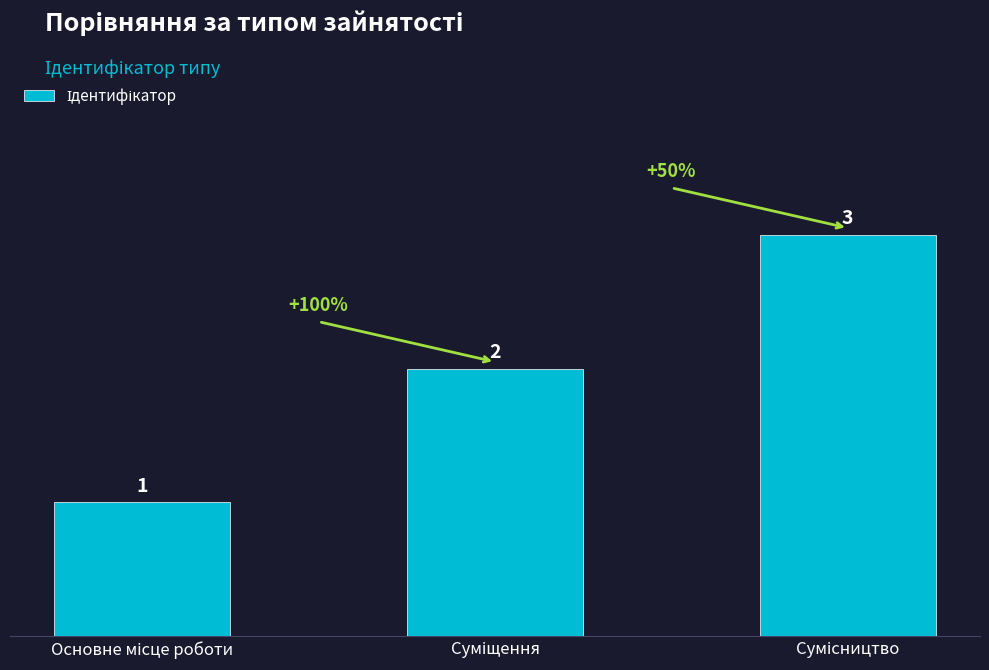

Does the chart contain any negative values?

No